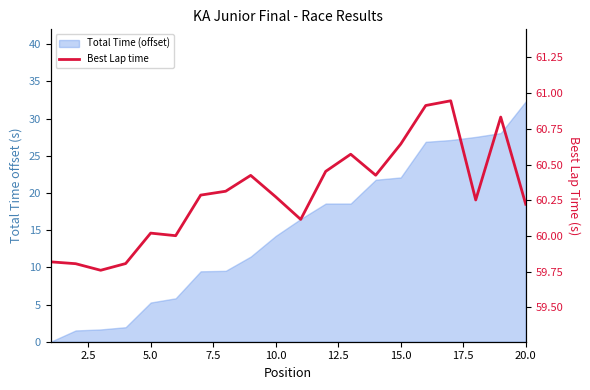

True or false: there are more than 2 points higher than both neighbors.

True